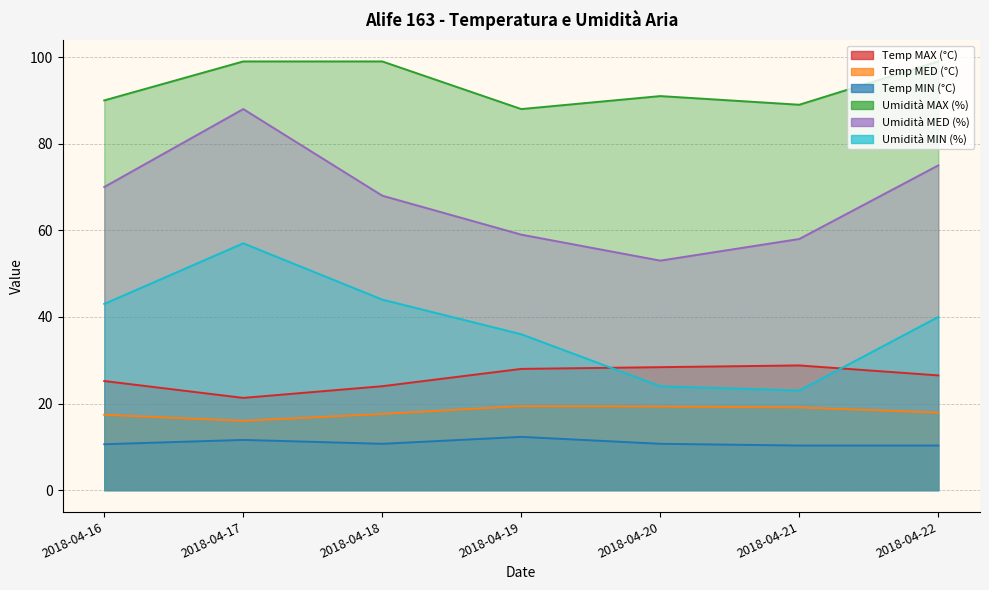

What are all the series names shown in the legend?

Temp MAX (°C), Temp MED (°C), Temp MIN (°C), Umidità MAX (%), Umidità MED (%), Umidità MIN (%)